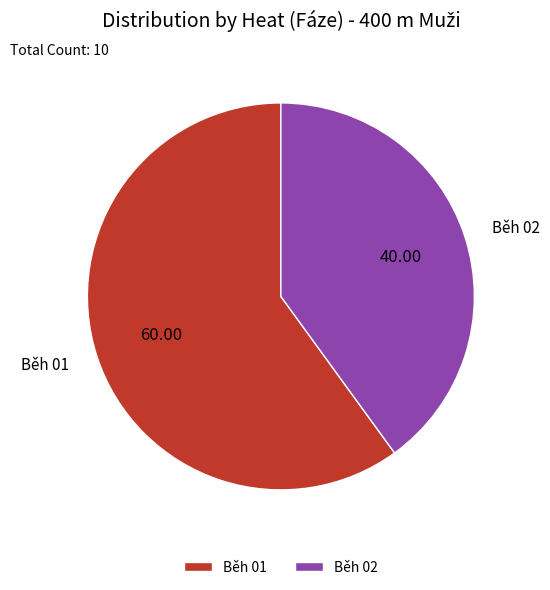

Rank the categories by value from lowest to highest.

Běh 02, Běh 01